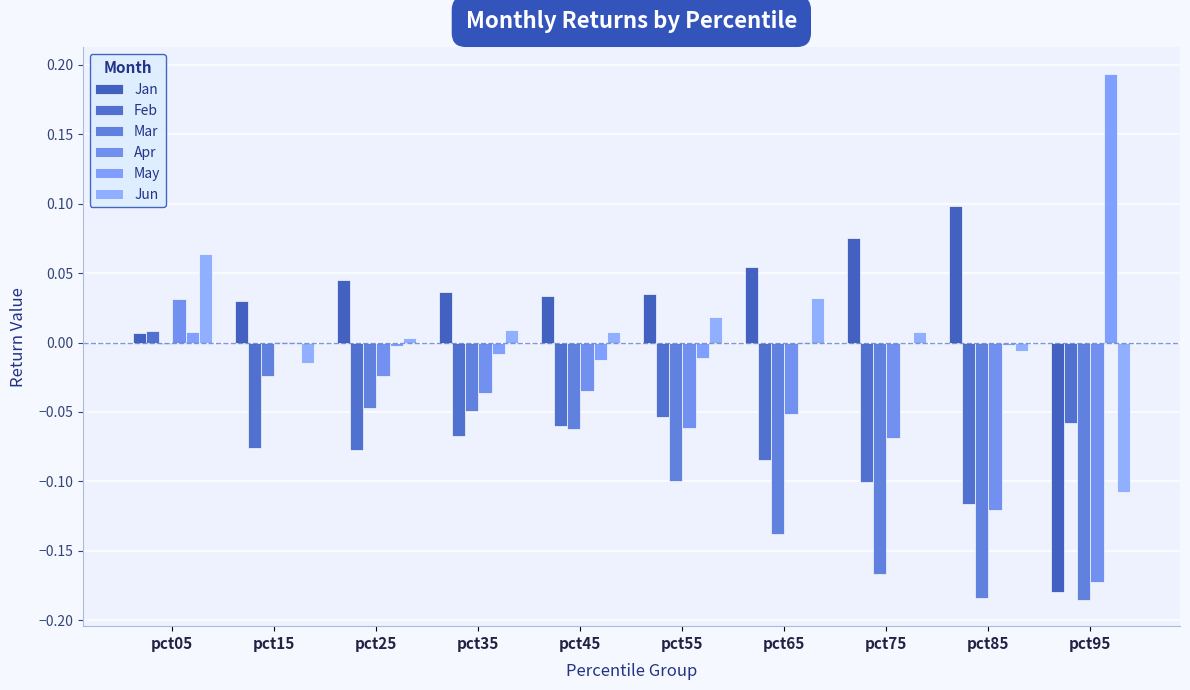

True or false: Mar has a value of -0.1 at pct45.

True